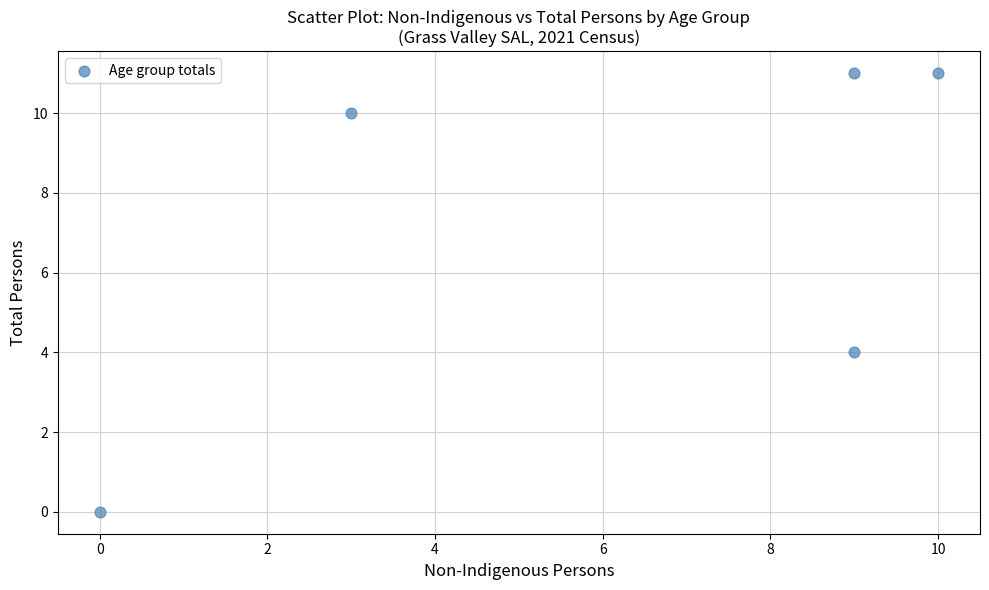

What is the range of X values (max minus min)?

10